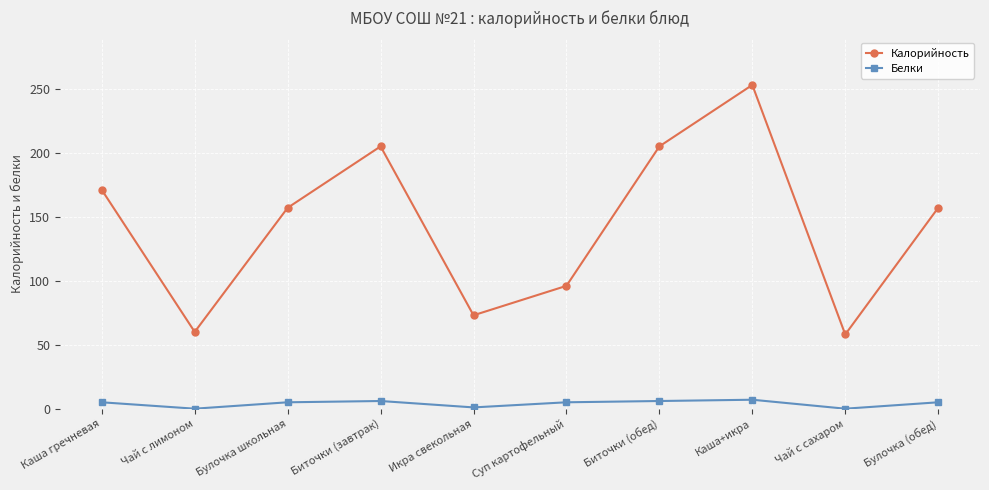

The Белки series shows 5 at Суп картофельный. True or false?

True